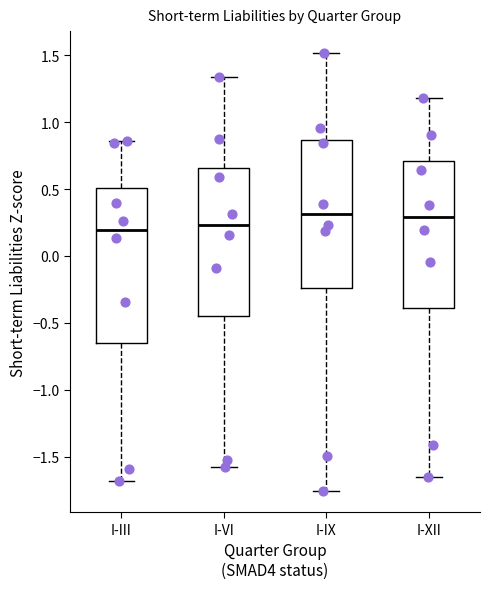

Where is the lower edge of the box for I-III on the y-axis? The values are not printed on the chart, so give them approximately, as read against the axis.

-0.65